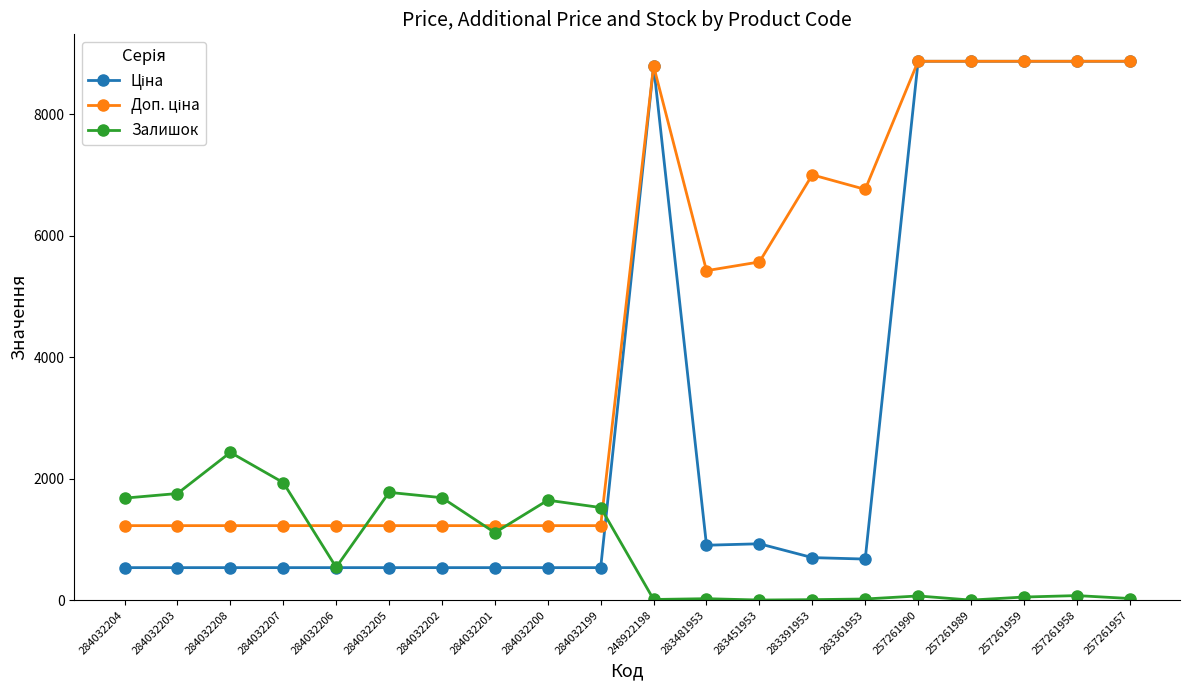

What is the label of the 1st point from the left?

284032204